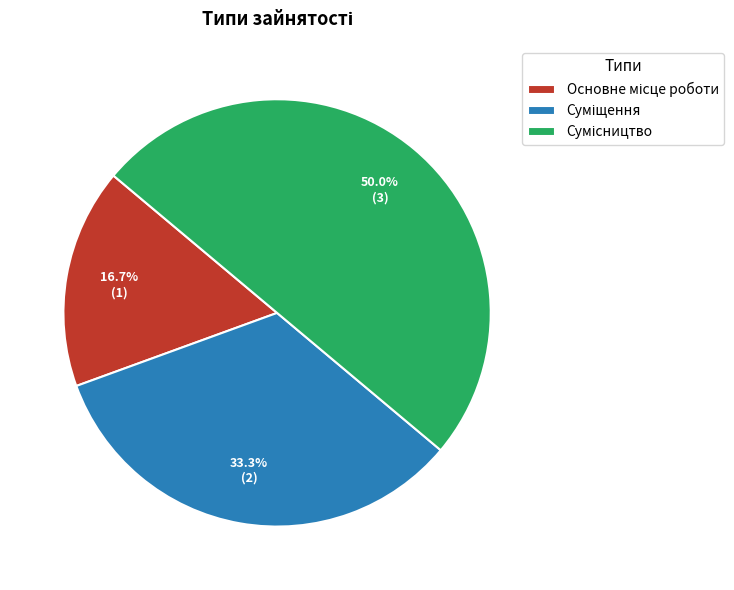

What percentage is NOT represented by Суміщення?

66.7%